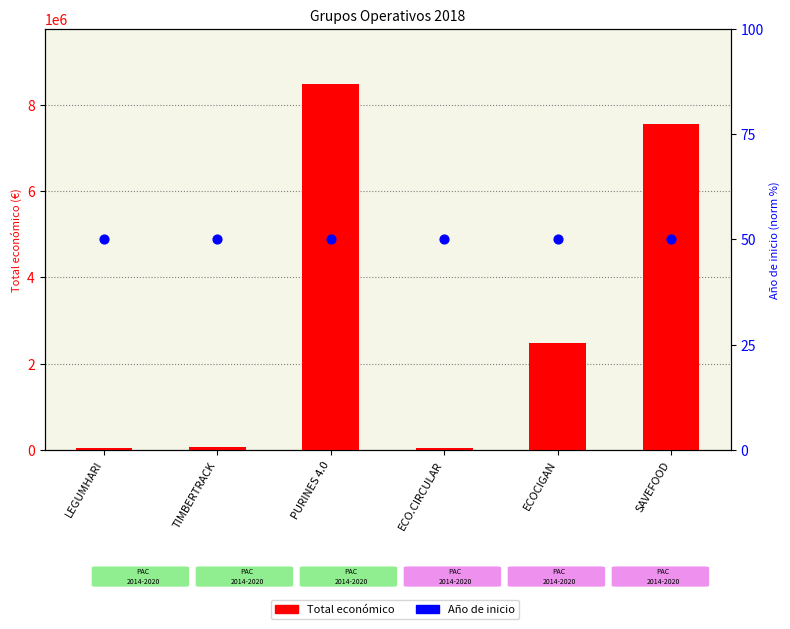

Which series contains the lowest Y value?

Año de inicio